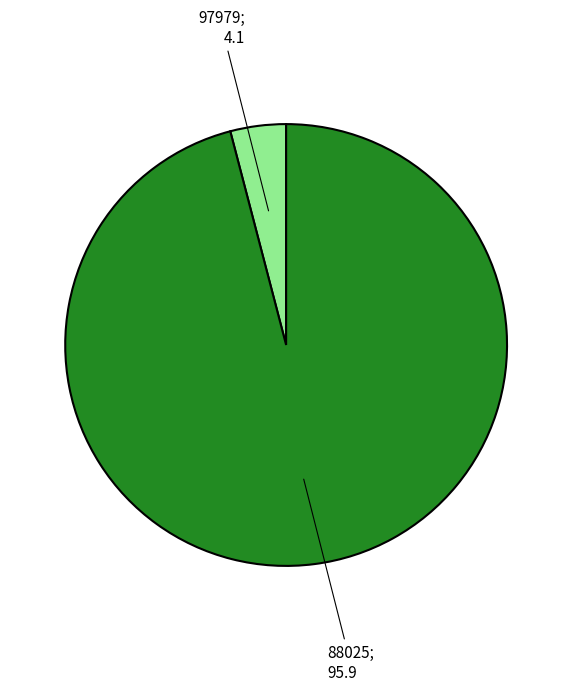

Is there a majority slice in this chart?

Yes